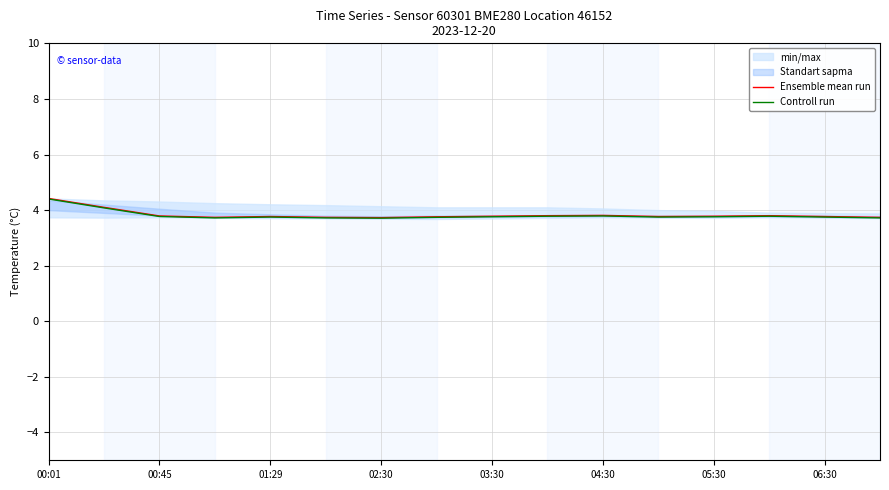

How many lines are shown in the chart?

2